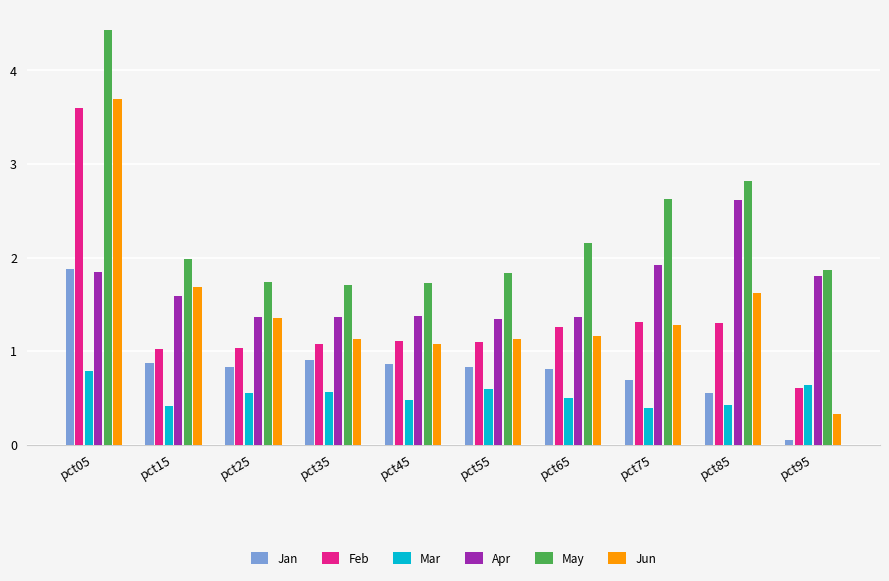

What is the maximum value for Mar?

0.8